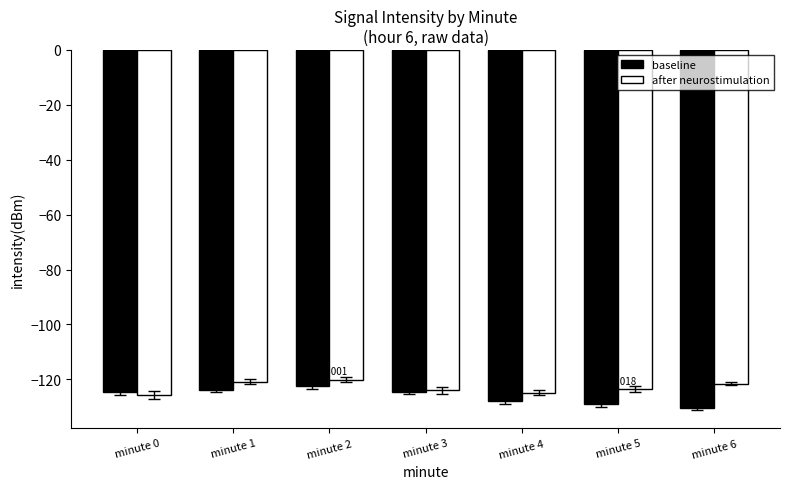

How many groups of bars are there?

7